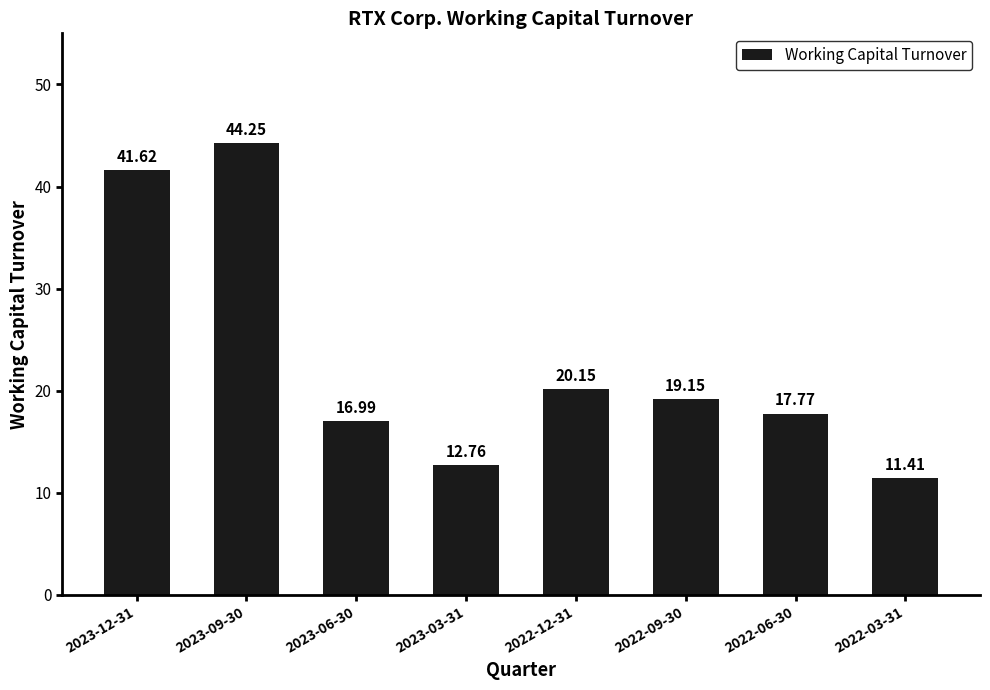

Rank the categories by value from lowest to highest.

2022-03-31, 2023-03-31, 2023-06-30, 2022-06-30, 2022-09-30, 2022-12-31, 2023-12-31, 2023-09-30